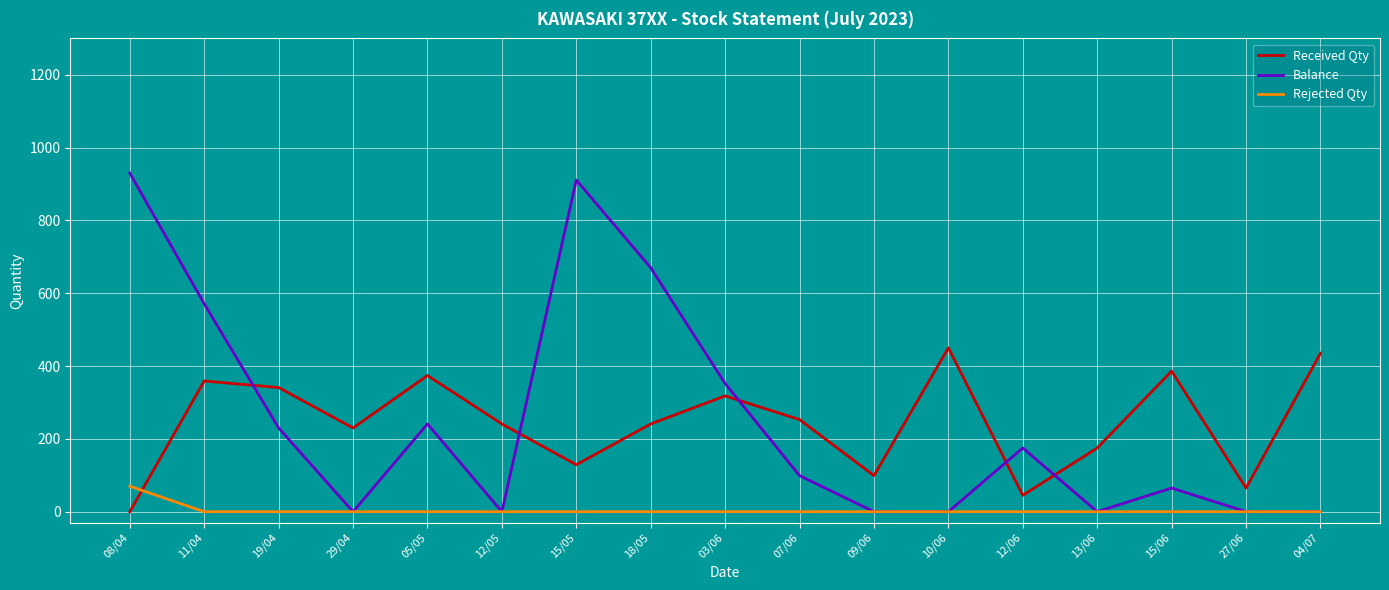

Does the chart have visible grid lines?

Yes